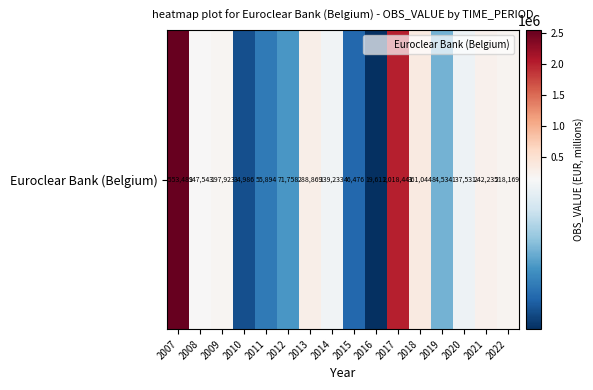

Count the number of categories in the chart.

16